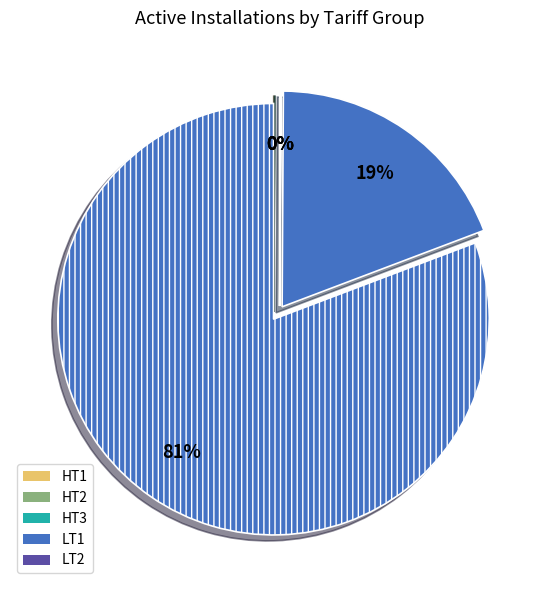

Which category accounts for the majority?

LT2